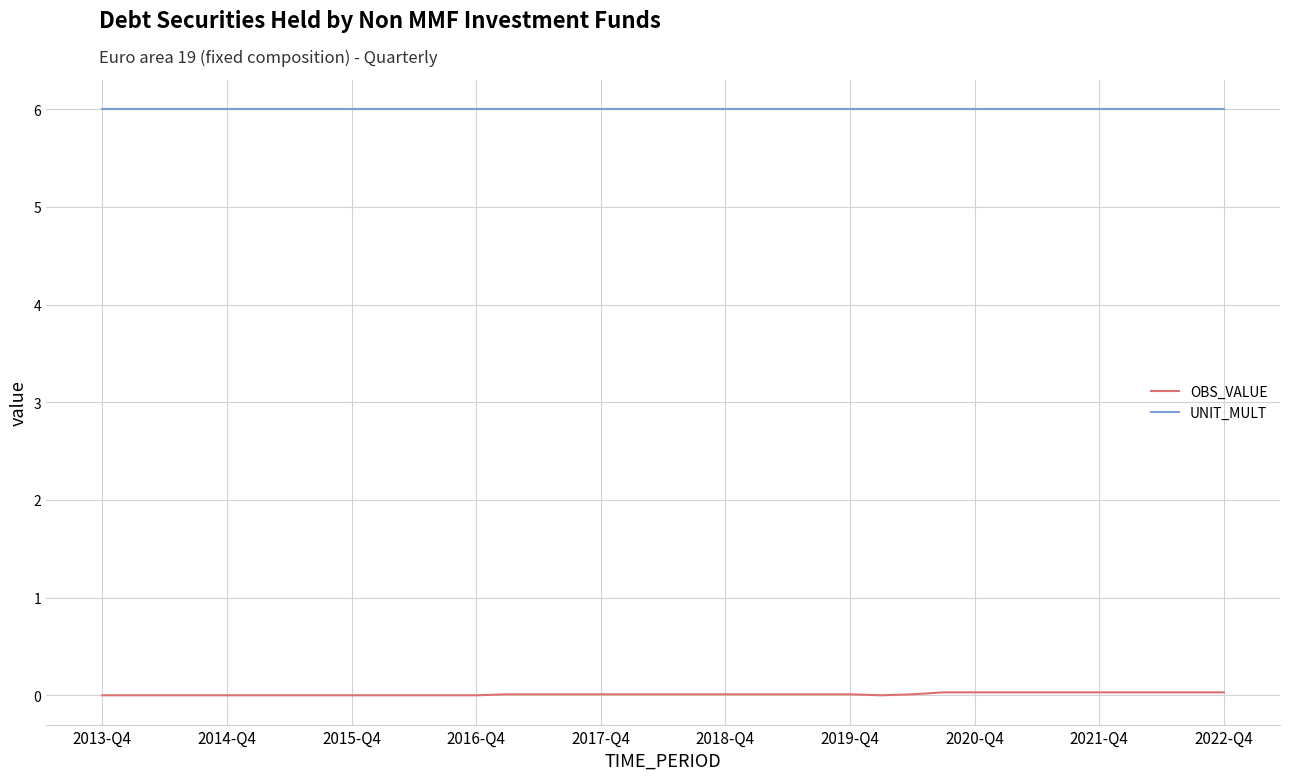

Which series has the largest total across all categories?

UNIT_MULT